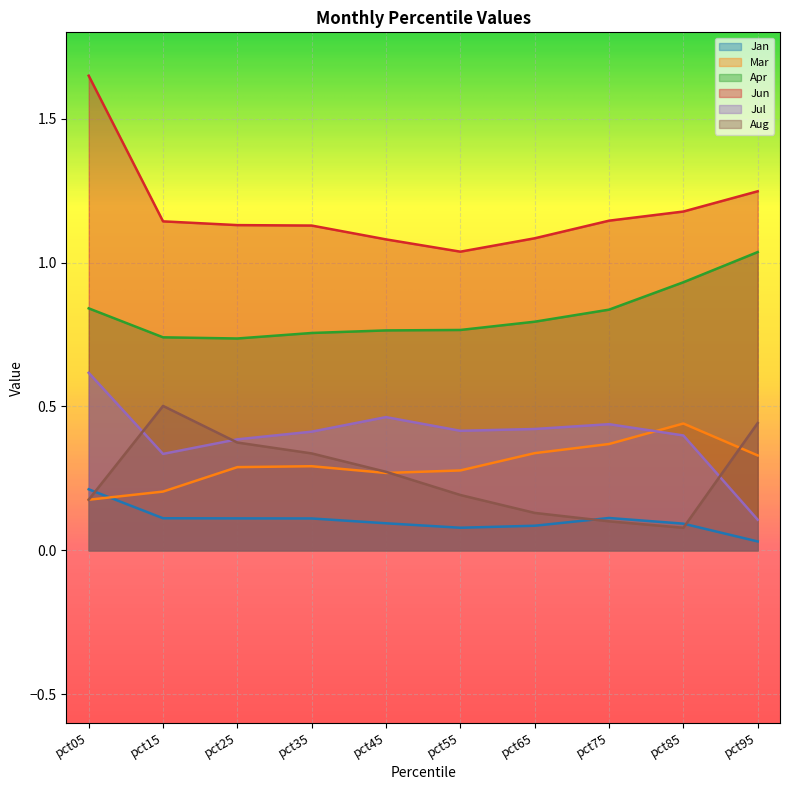

Which series ends up on top after the final intersection of Mar and Aug?

Aug